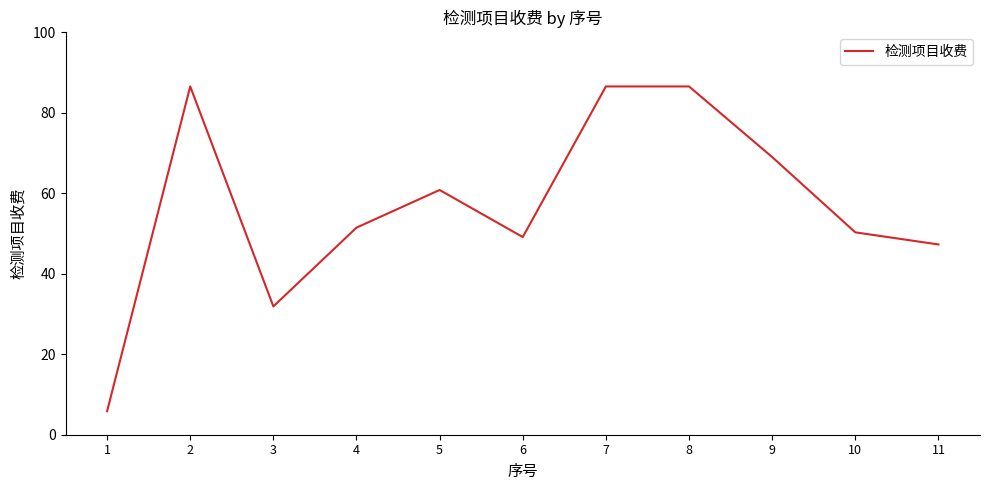

How many lines are shown in the chart?

1